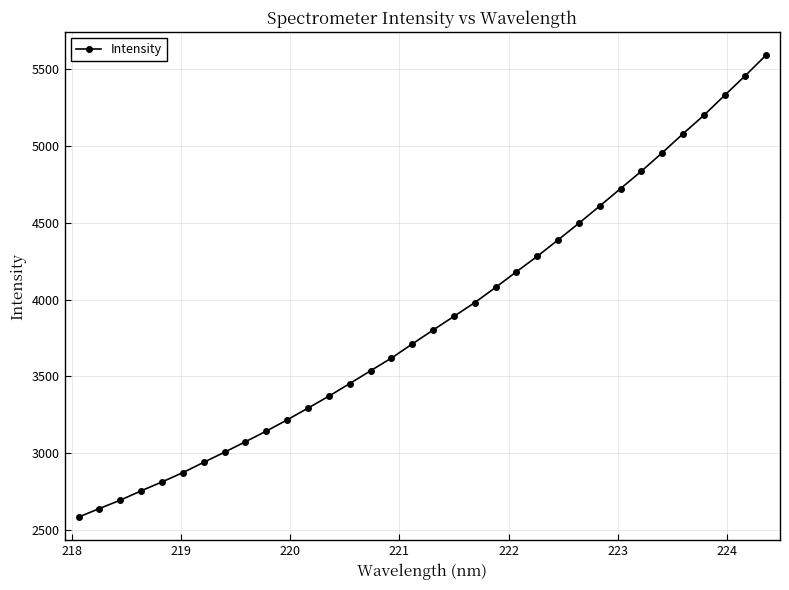

What is the difference between the maximum and second lowest values?

2946.0